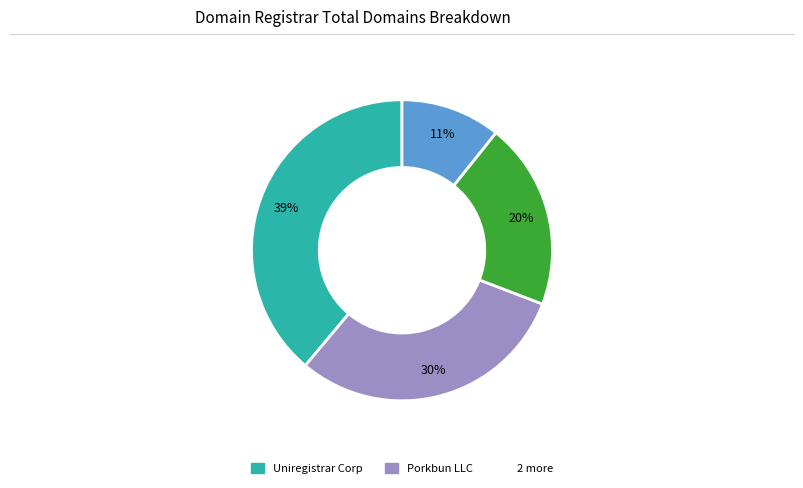

To the nearest percent, what is the average slice percentage?

25%